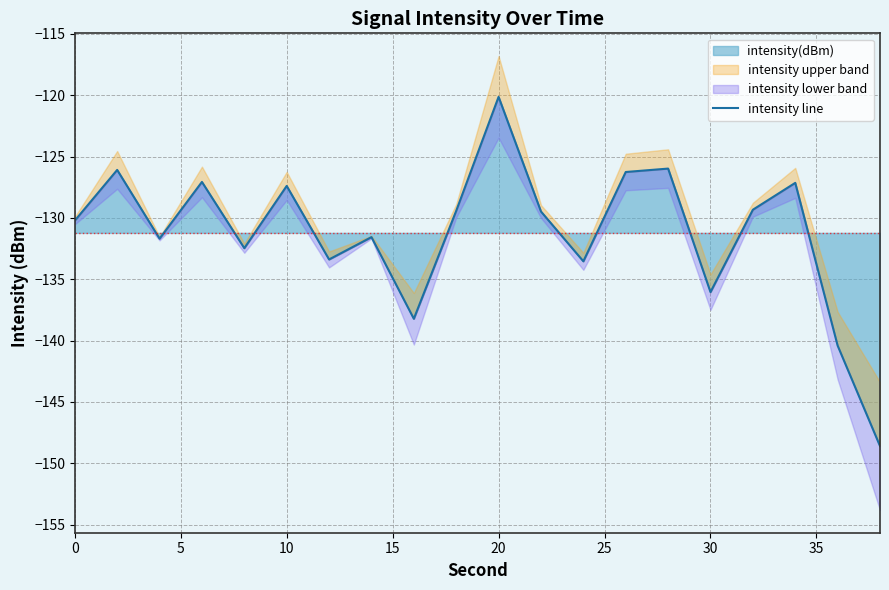

What is the difference between the second highest and minimum values?

22.6